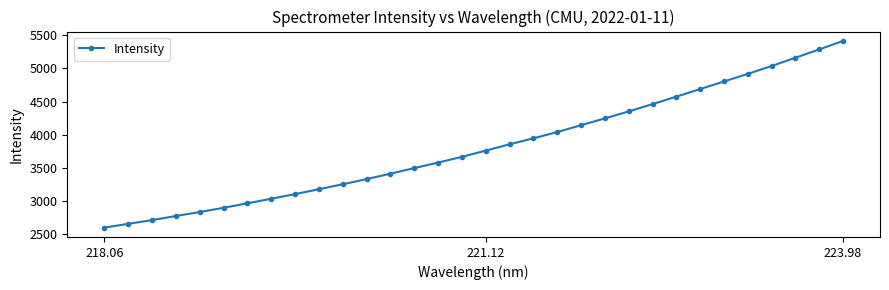

True or false: there are more than 1 points higher than both neighbors.

False